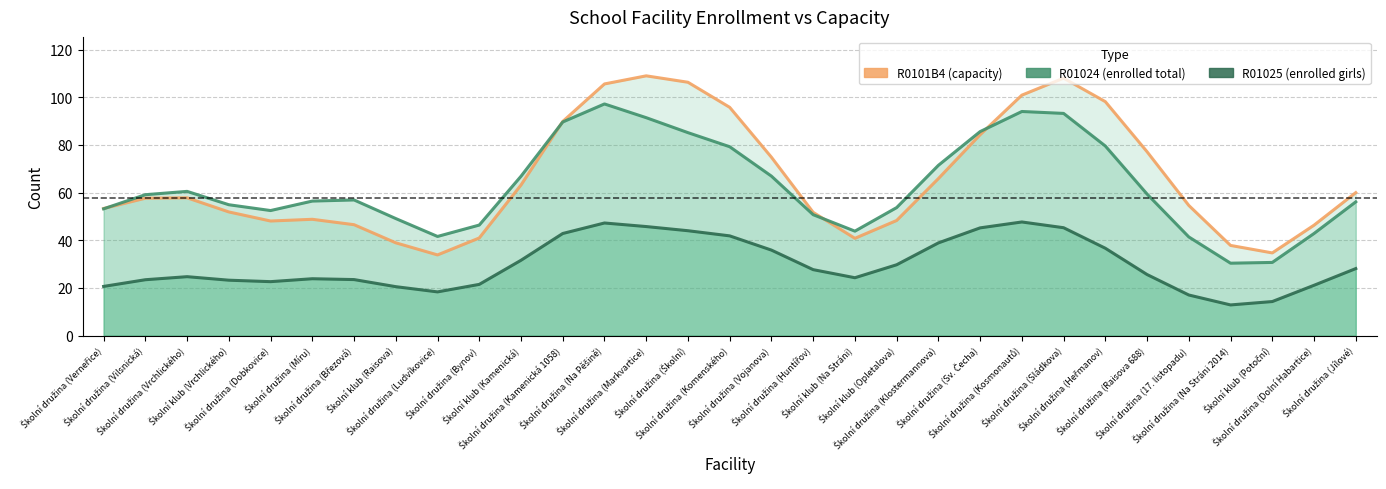

Between Školní družina (Sládkova) and Školní družina (Dolní Habartice), which series saw the biggest shift?

R0101B4 (capacity)